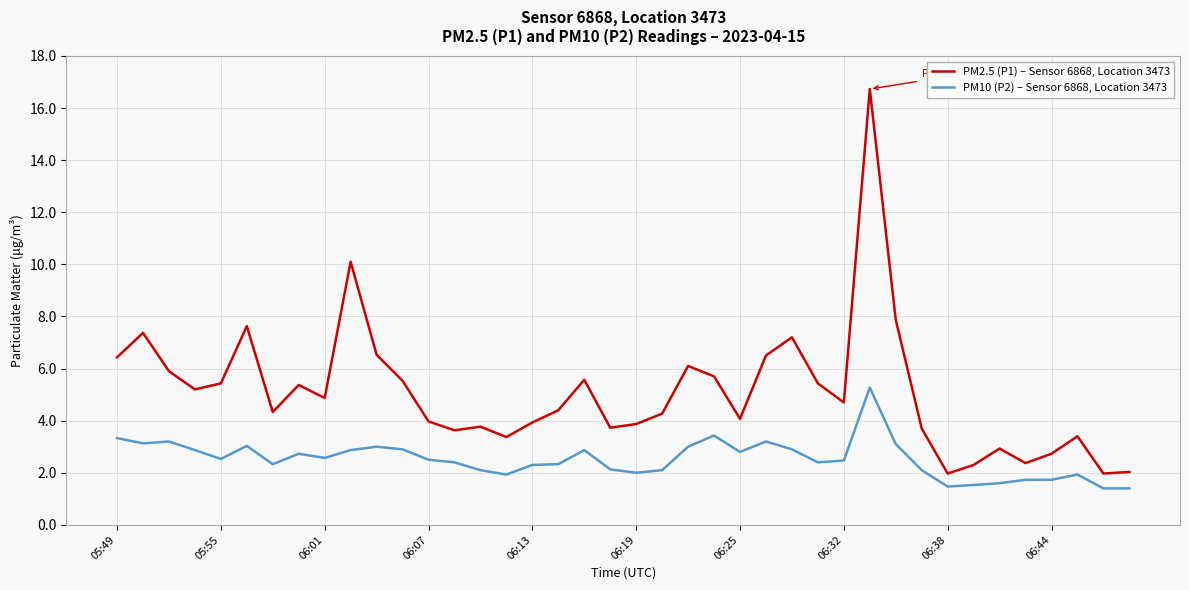

What is the minimum value shown in the chart?

1.4